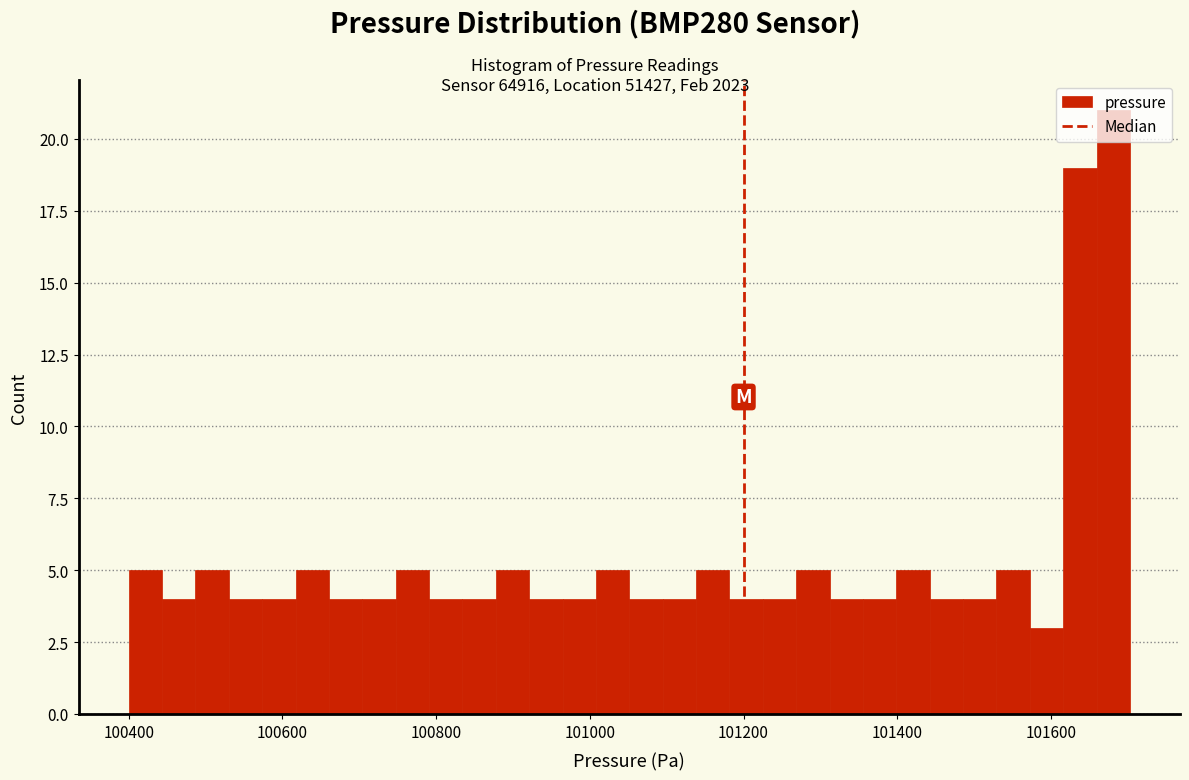

Around what value on the x-axis is the tallest bar? Give the approximate position of its centre, as read against the axis.

101680